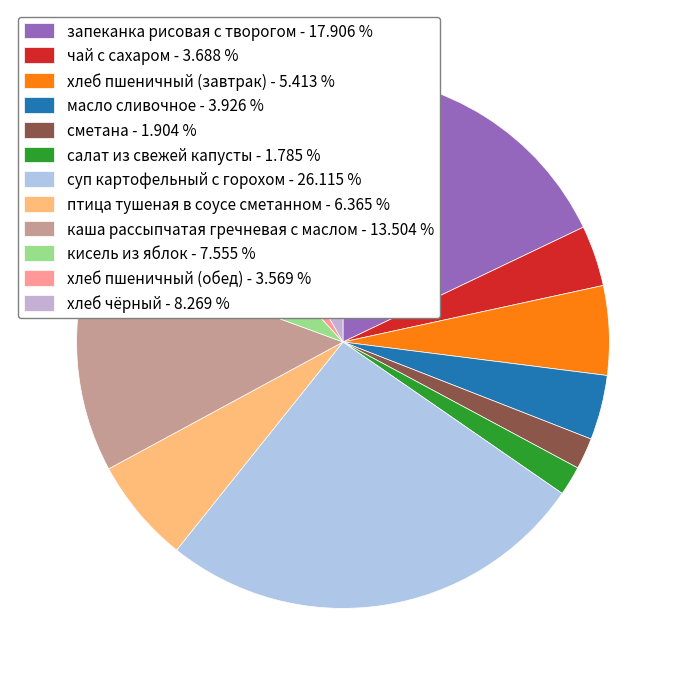

What percentage is the запеканка рисовая с творогом slice, to the nearest percent?

18%